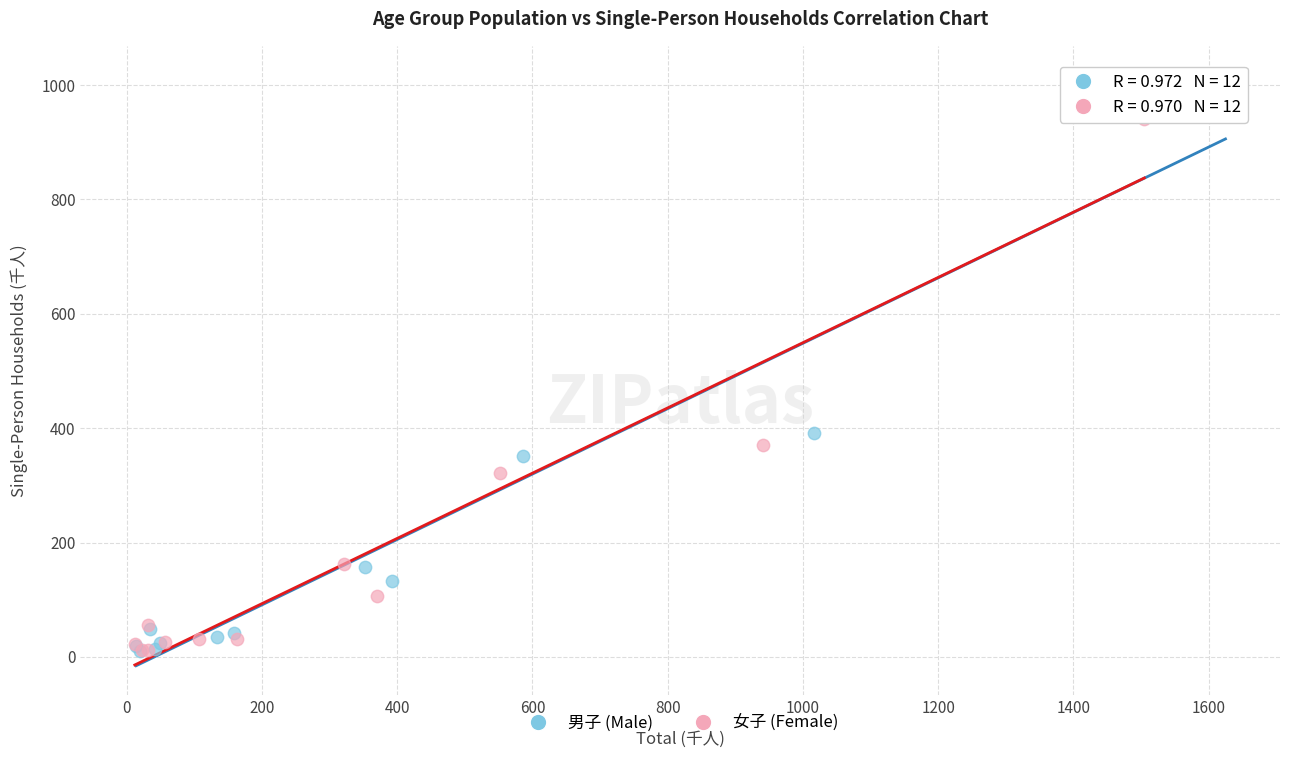

Which series contains the highest Y value?

男子 (Male)